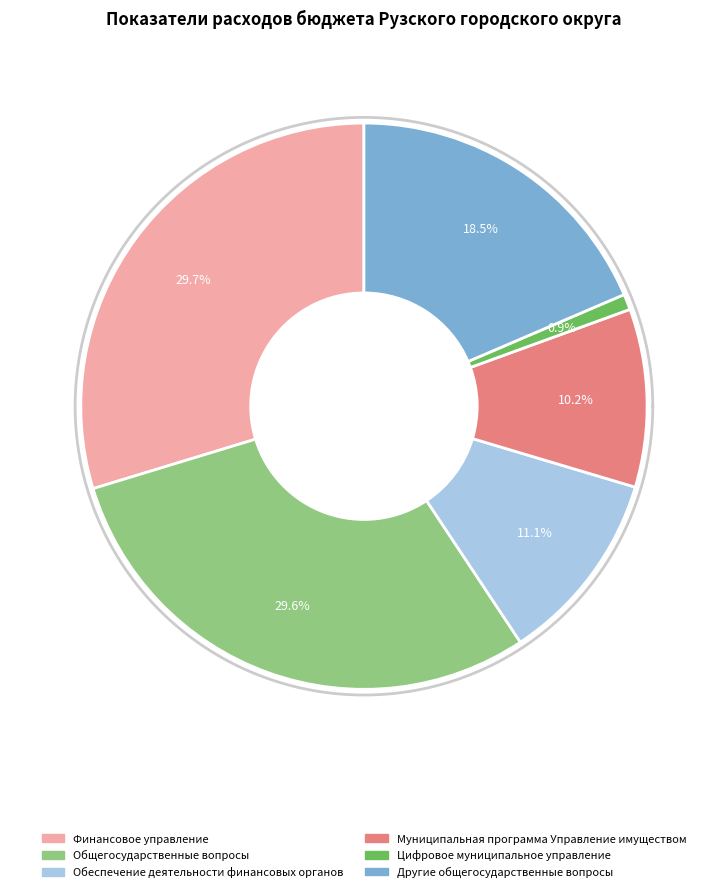

What percentage is NOT represented by Обеспечение деятельности финансовых органов?

88.9%